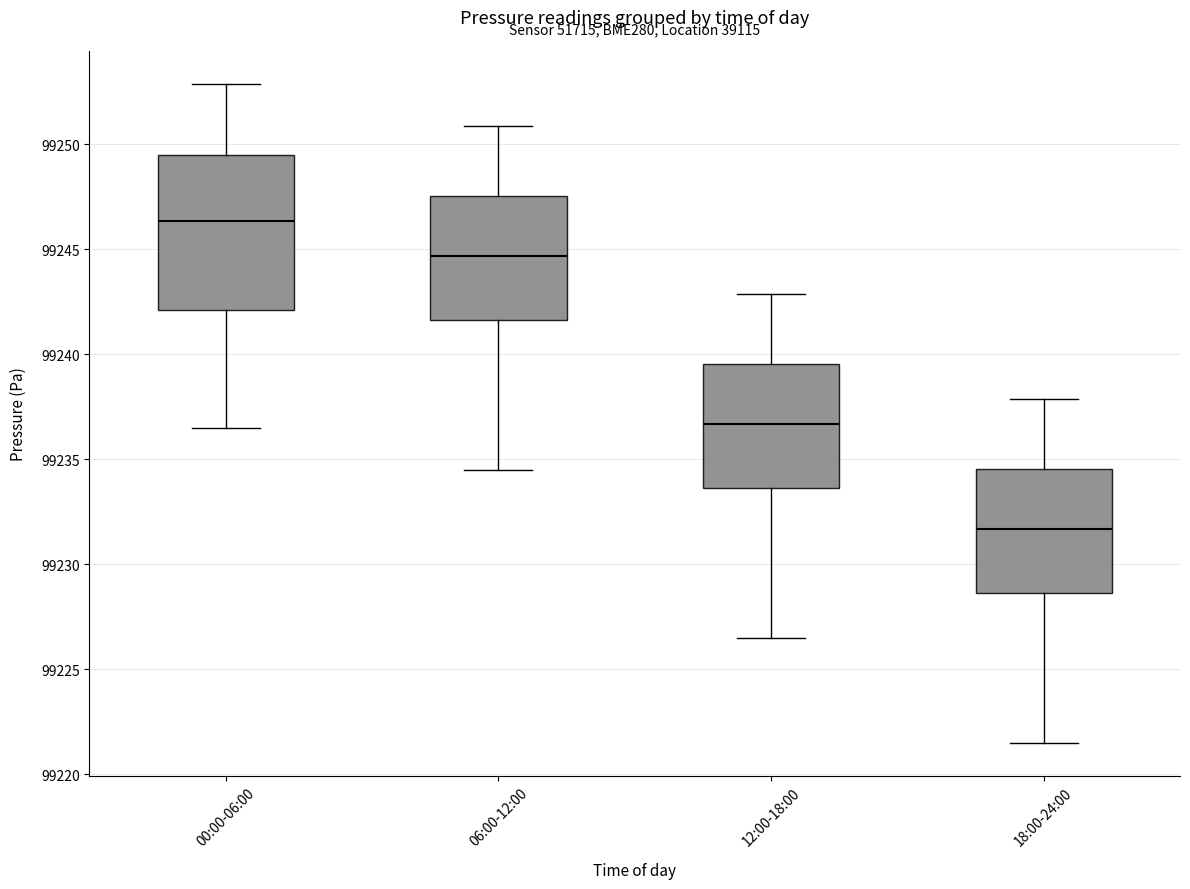

Which box is the tallest, from its lower edge to its upper edge?

00:00-06:00